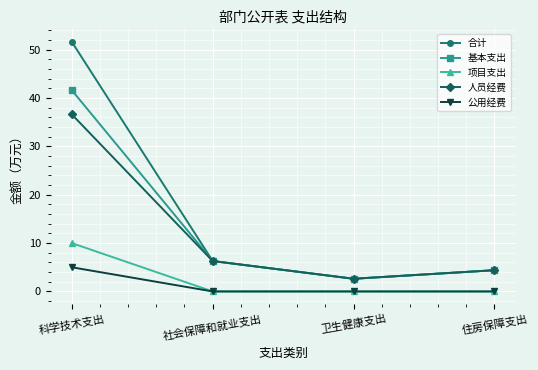

What are all the series names shown in the legend?

合计, 基本支出, 项目支出, 人员经费, 公用经费